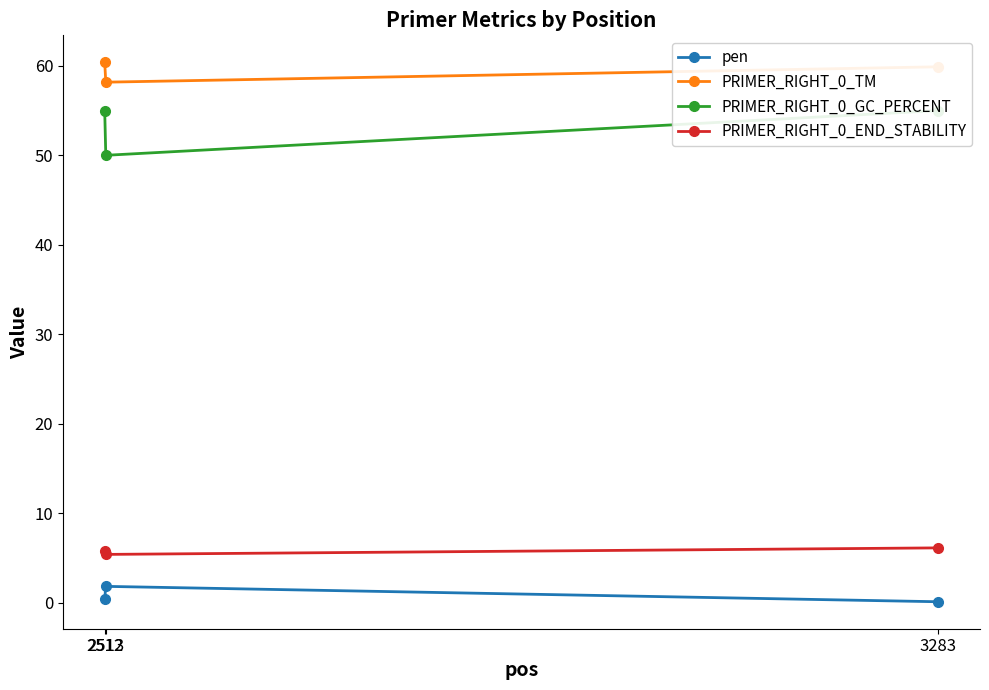

Rank the categories by pen value from highest to lowest.

2513, 2512, 3283